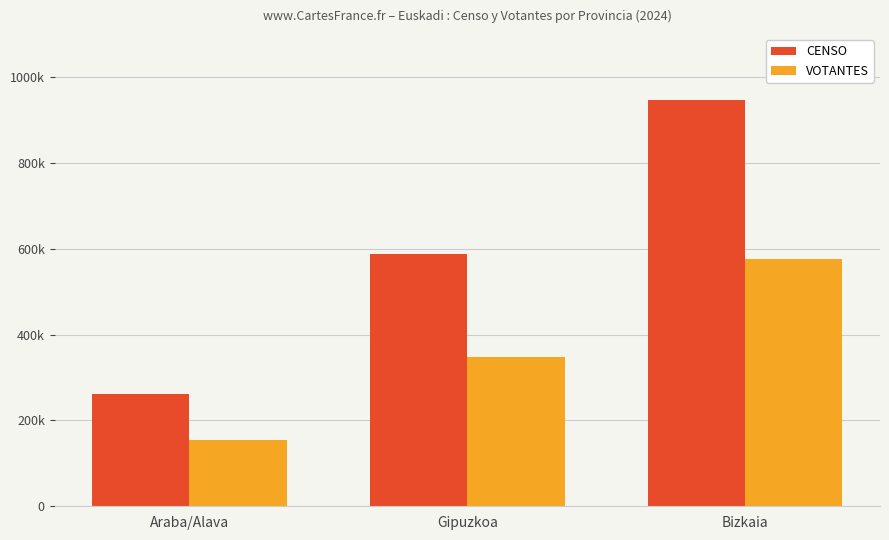

The VOTANTES series shows 298099 at Bizkaia. True or false?

False